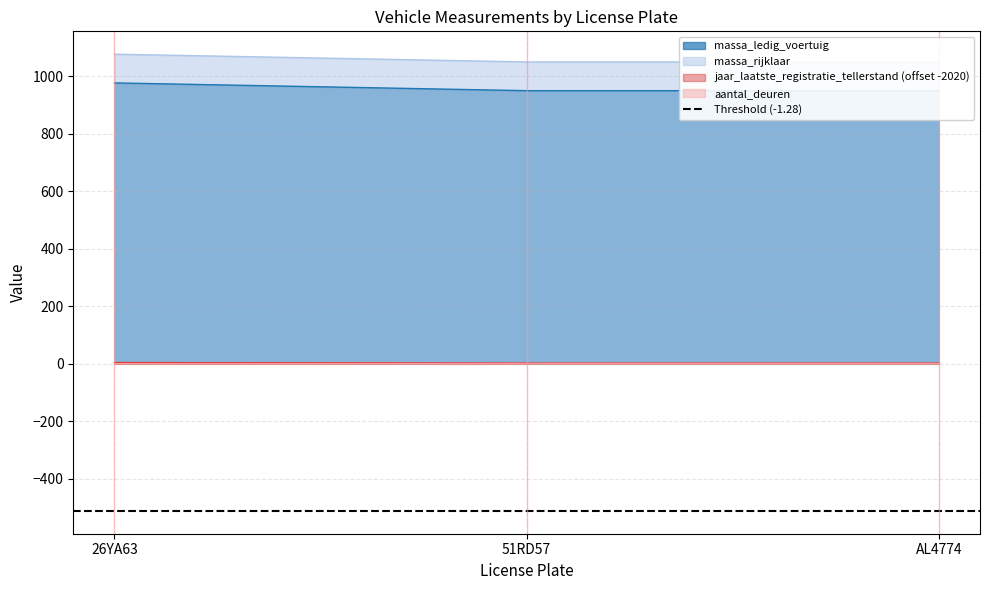

Which series has the widest spread of values?

massa_ledig_voertuig